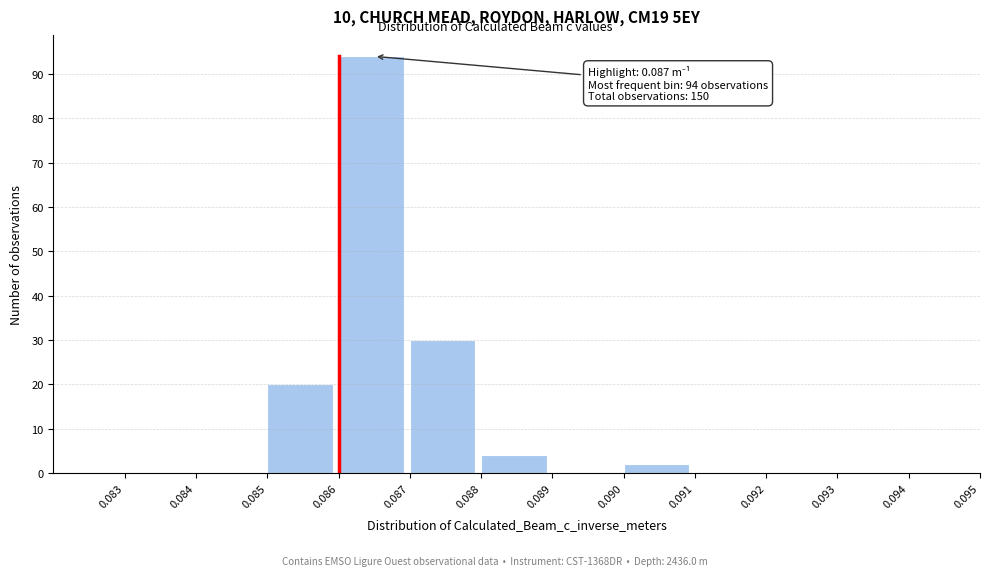

Which range on the x-axis has the tallest bar?

0.086 to 0.087